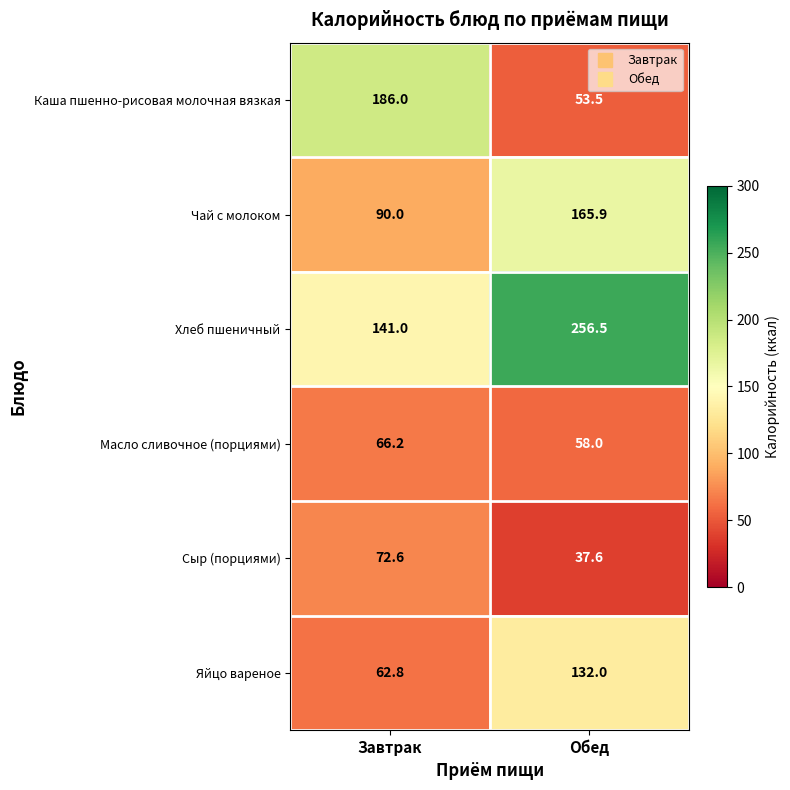

Reading right to left, list all the values displayed in this chart.

Каша пшенно-рисовая молочная вязкая: Обед=53.5	Завтрак=186.0
Чай с молоком: Обед=165.9	Завтрак=90.0
Хлеб пшеничный: Обед=256.5	Завтрак=141.0
Масло сливочное (порциями): Обед=58.0	Завтрак=66.2
Сыр (порциями): Обед=37.6	Завтрак=72.6
Яйцо вареное: Обед=132.0	Завтрак=62.8